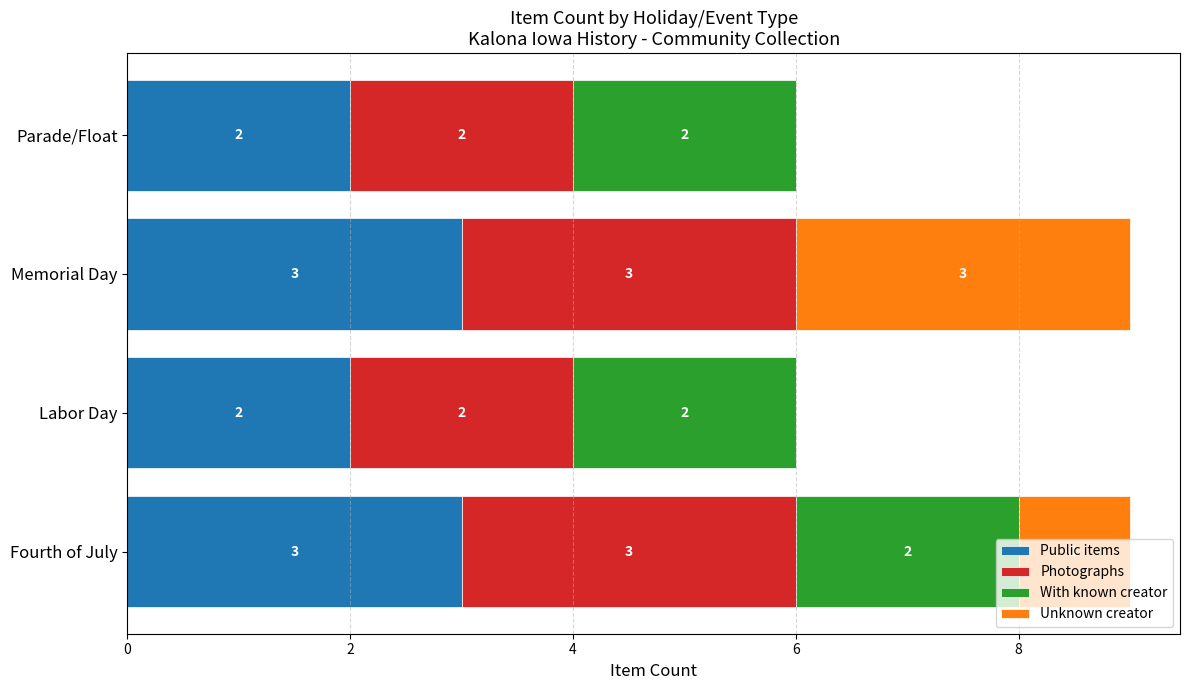

Is it true that Public items equals 4 at Fourth of July?

False